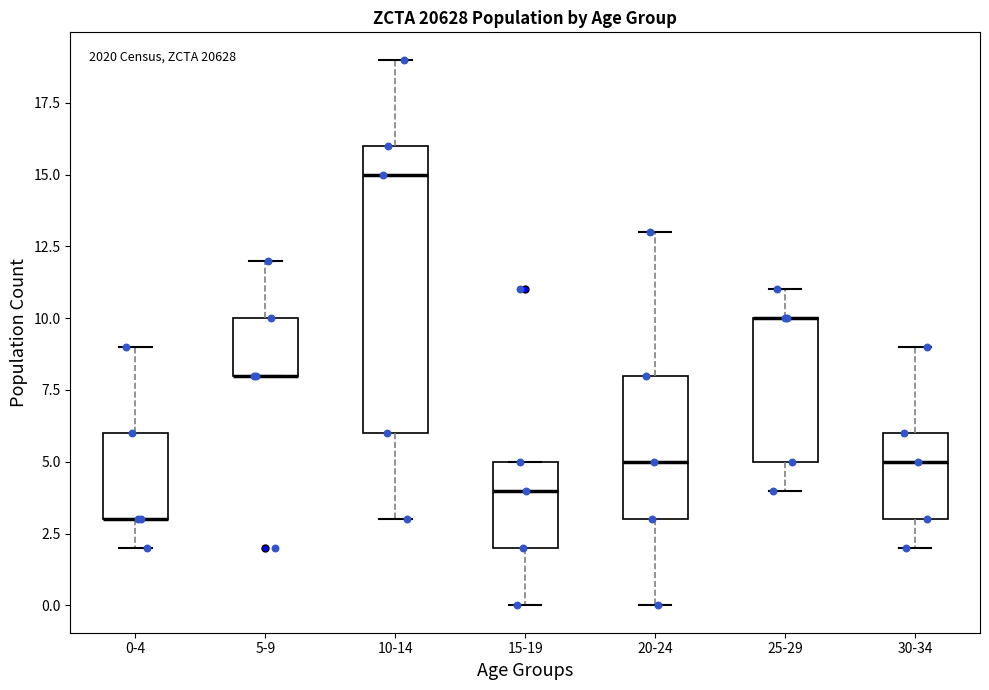

Which box is the tallest, from its lower edge to its upper edge?

10-14